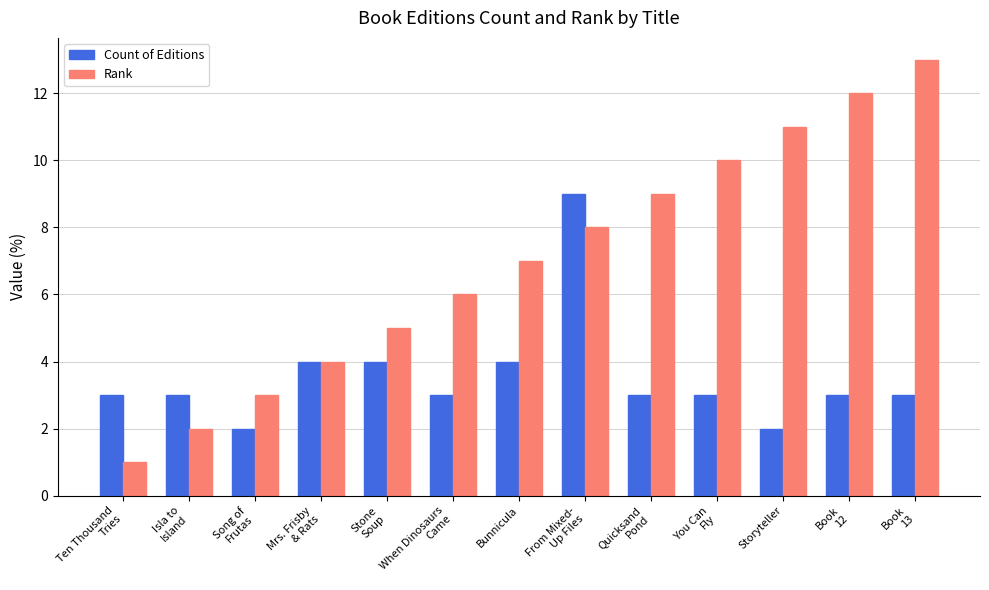

Which series has the largest range (max minus min)?

Rank